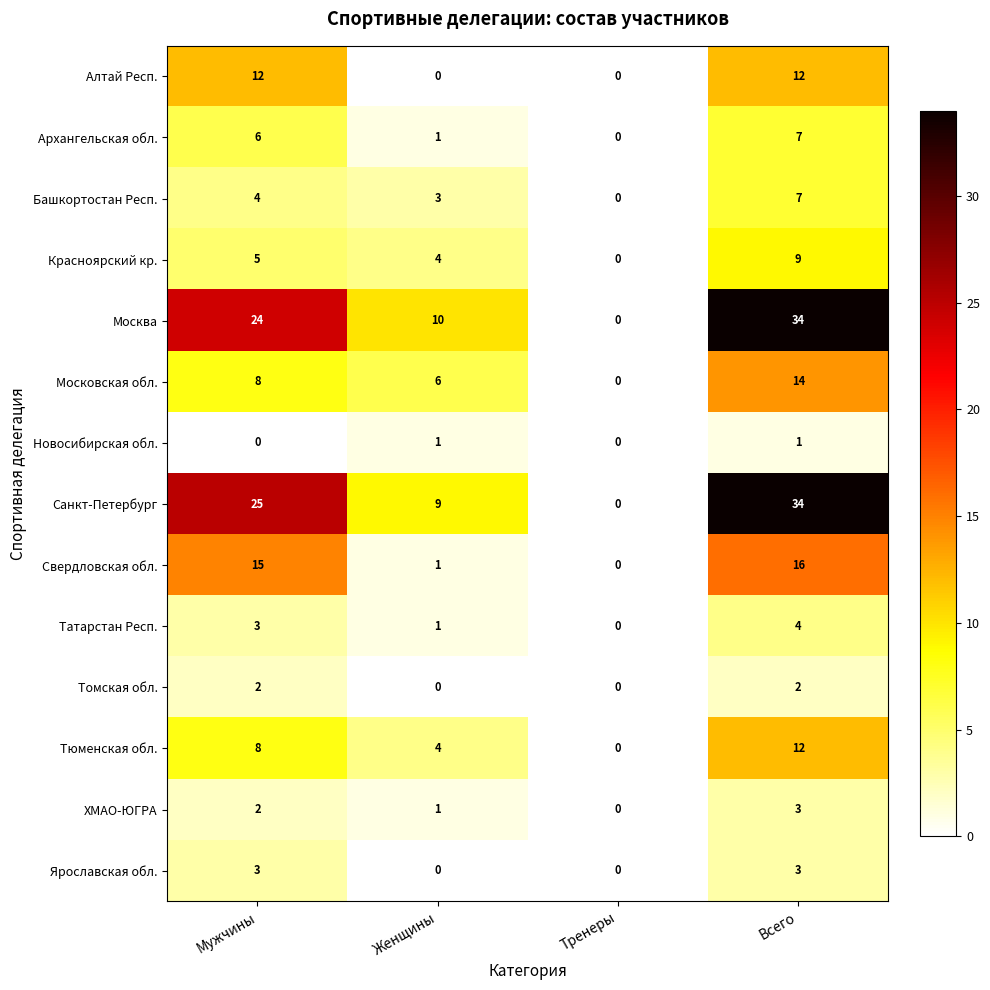

Read the Красноярский кр. value at Женщины.

4